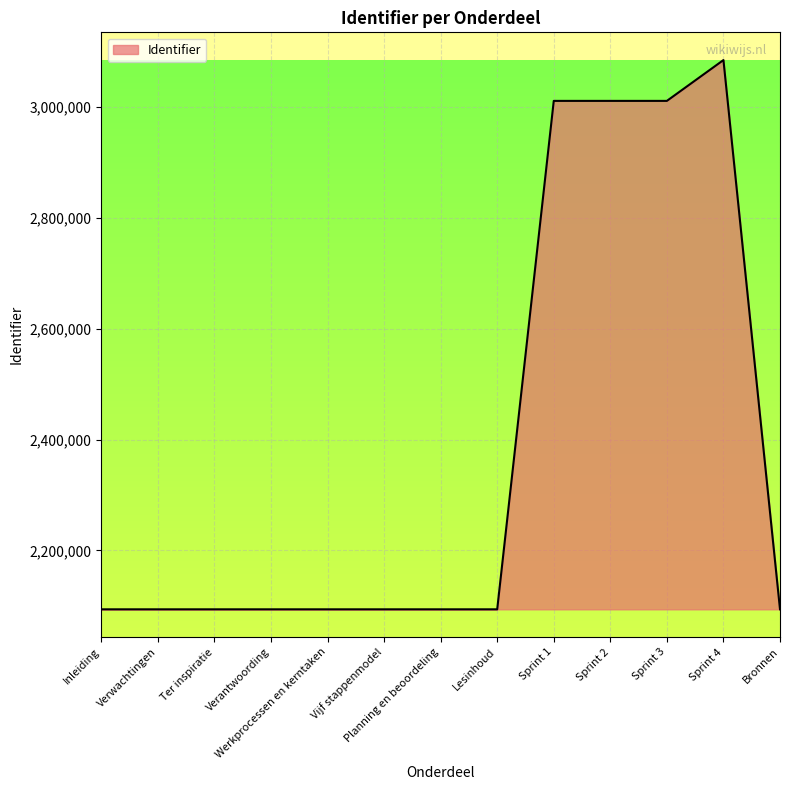

Which has a higher value, Sprint 3 or Werkprocessen en kerntaken?

Sprint 3